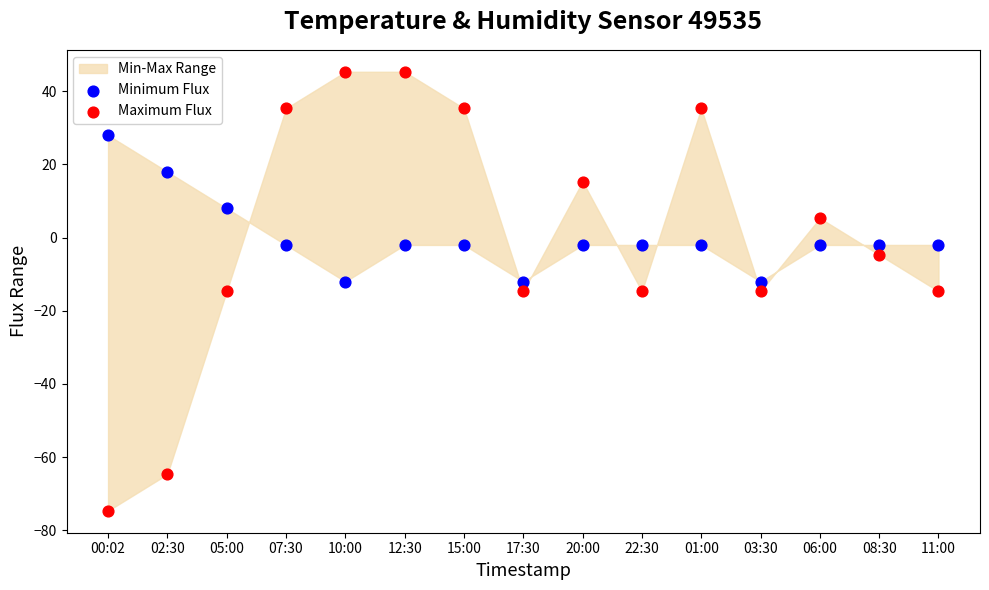

Which series reaches the maximum Y coordinate?

Maximum Flux